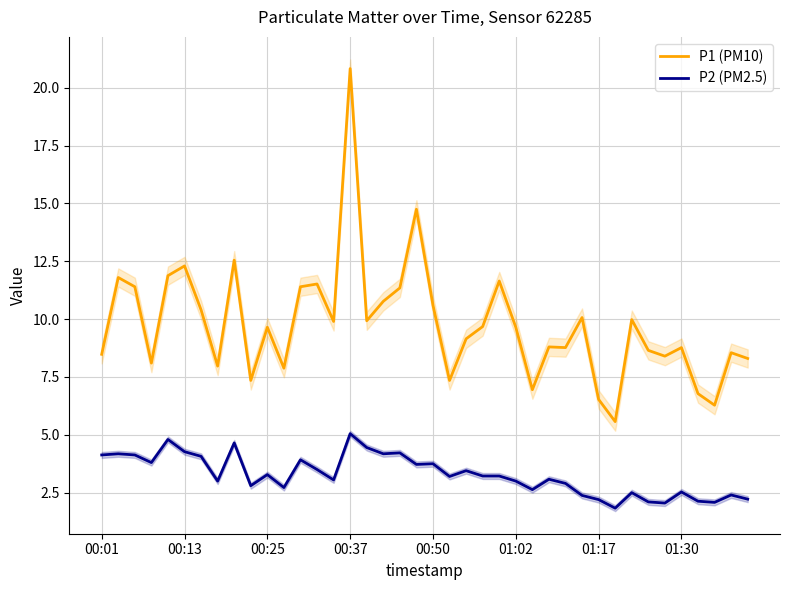

Reading left to right, what are all the values shown in this chart?

P1 (PM10): 8.5	11.8	11.4	8.1	11.9	12.3	10.4	8.0	12.6	7.3	9.7	7.9	11.4	11.5	9.9	20.8	9.9	10.8	11.3	14.8	10.6	7.3	9.2	9.7	11.7	9.7	7.0	8.8	8.8	10.1	6.5	5.6	10.0	8.7	8.4	8.8	6.8	6.3	8.6	8.3
P2 (PM2.5): 4.1	4.2	4.1	3.8	4.8	4.3	4.1	3.0	4.7	2.8	3.3	2.7	3.9	3.5	3.0	5.0	4.5	4.2	4.2	3.7	3.8	3.2	3.5	3.2	3.2	3.0	2.6	3.1	2.9	2.4	2.2	1.8	2.5	2.1	2.0	2.5	2.1	2.1	2.4	2.2